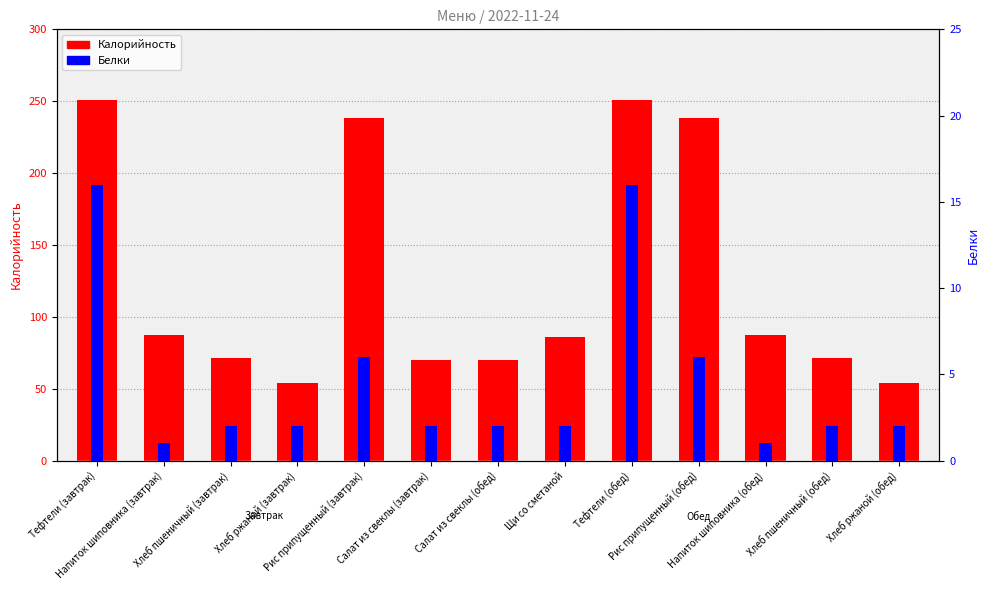

Is it true that Калорийность equals 70 at Салат из свеклы (завтрак)?

True